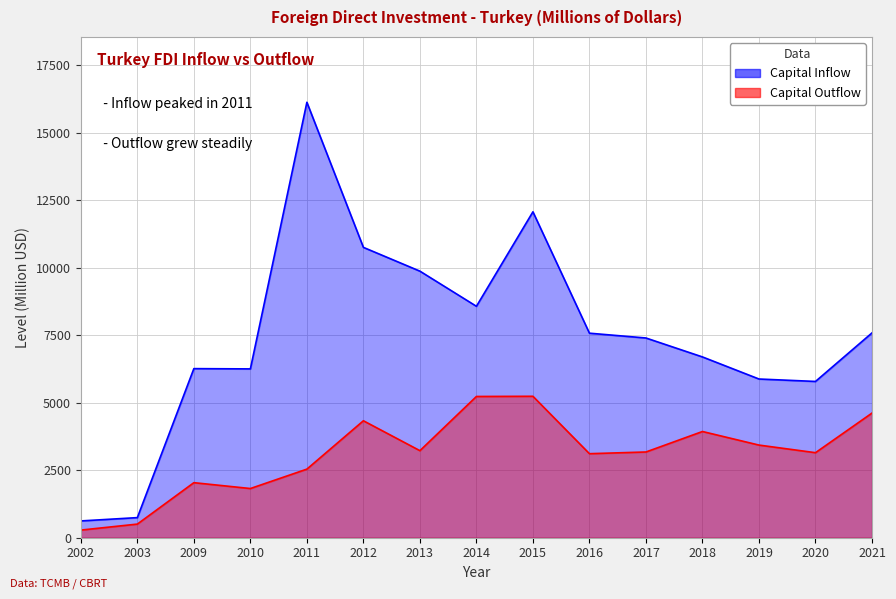

Which series has the widest spread of values?

Capital Inflow